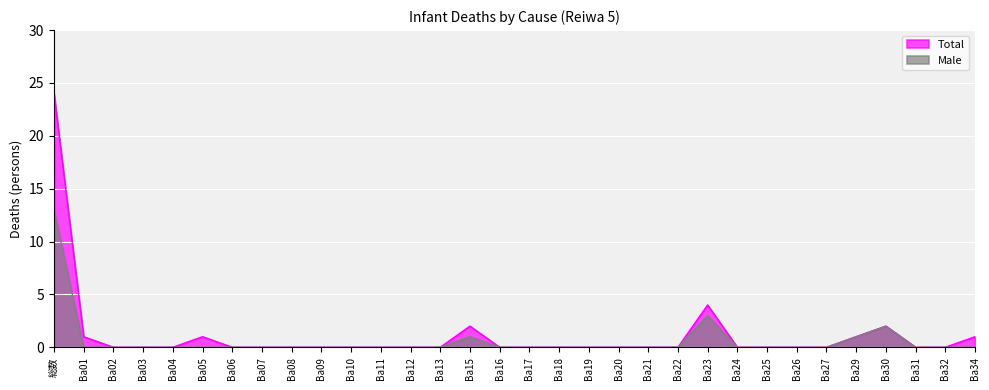

Does the chart display data point markers on the line(s)?

No